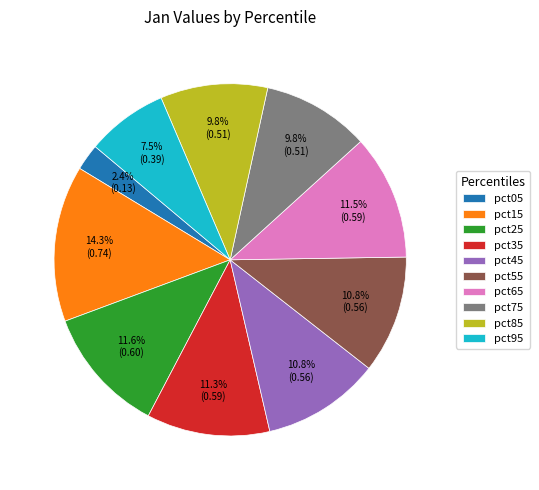

What portion of the pie excludes pct05?

97.6%